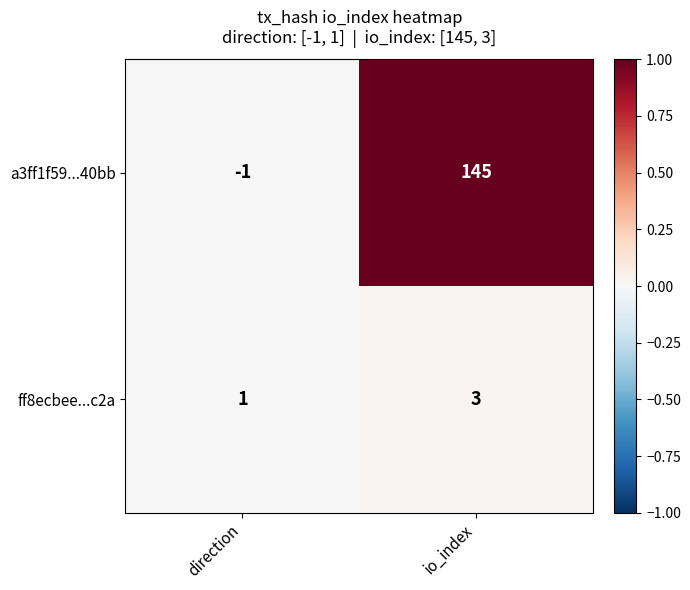

Reading left to right, list all the values displayed in this chart.

a3ff1f59...40bb: -1	145
ff8ecbee...c2a: 1	3